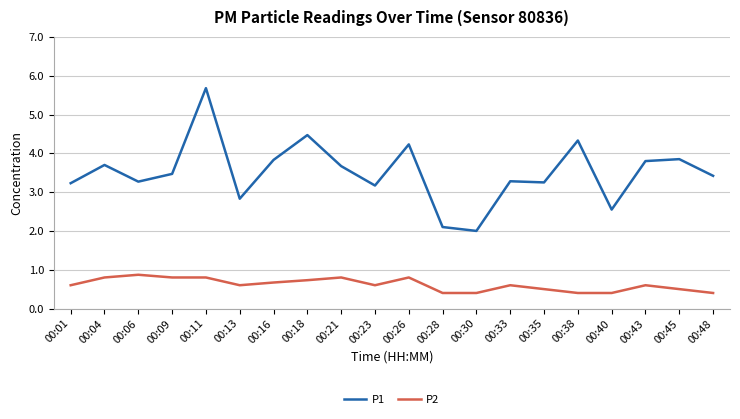

At which label does P1 first exceed 3?

00:01